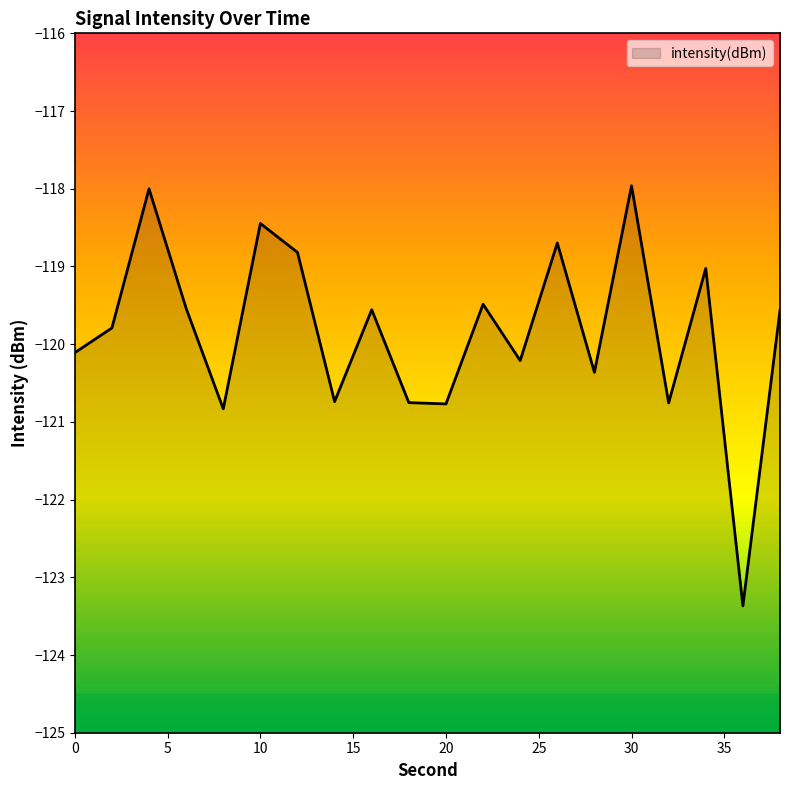

What is the average value?

-119.8